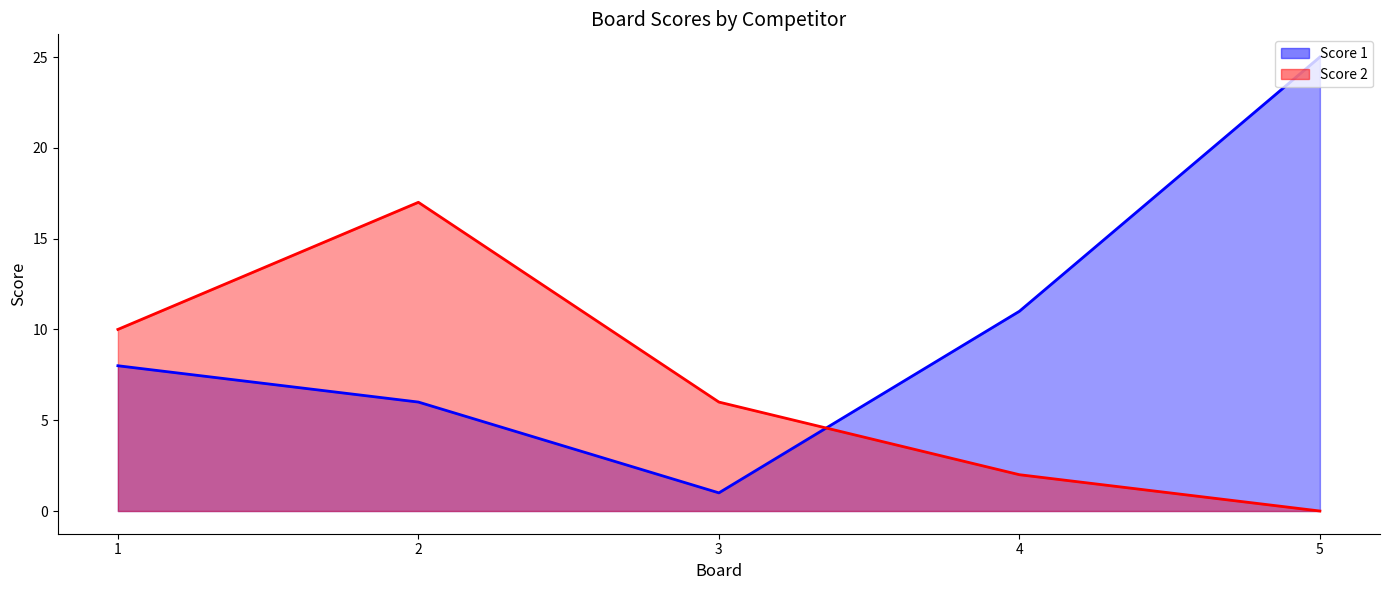

True or false: Score 1 and Score 2 intersect in this chart.

True